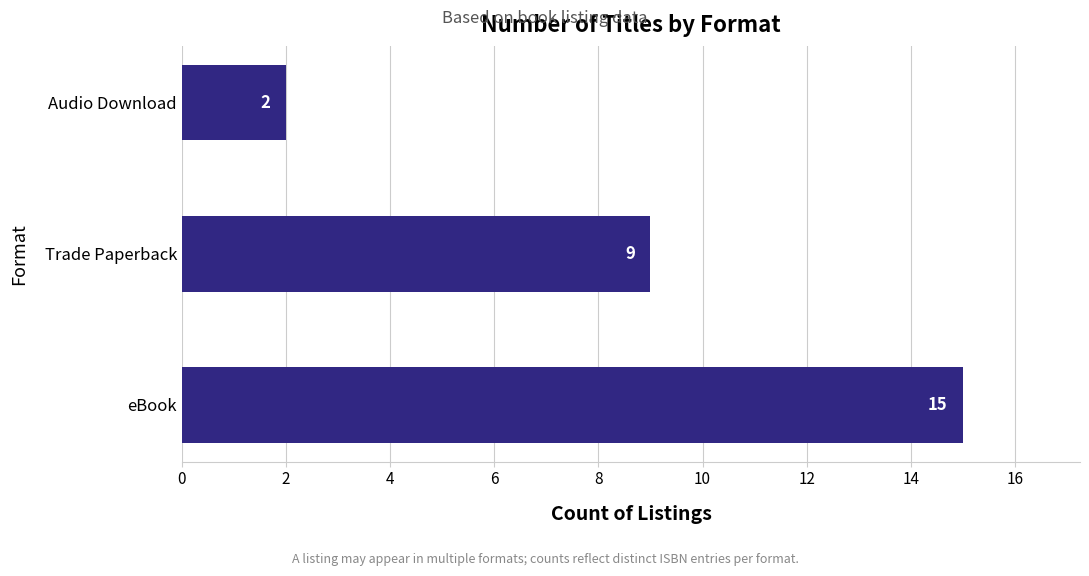

What is the difference between the maximum and minimum values?

13